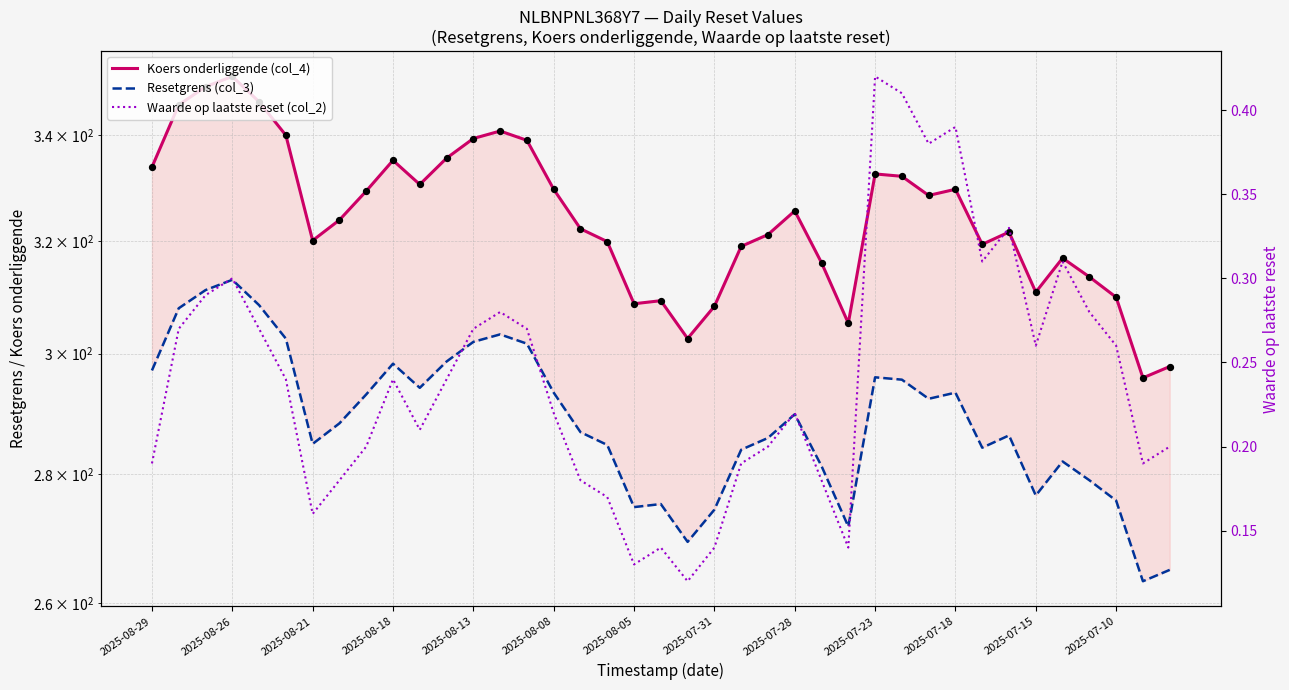

Is the value of Waarde op laatste reset (col_2) at 2025-08-05 greater than the value of Koers onderliggende (col_4) at 2025-08-08?

No